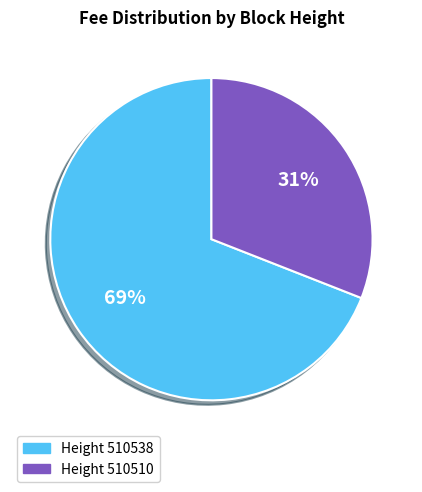

Is there a majority slice in this chart?

Yes